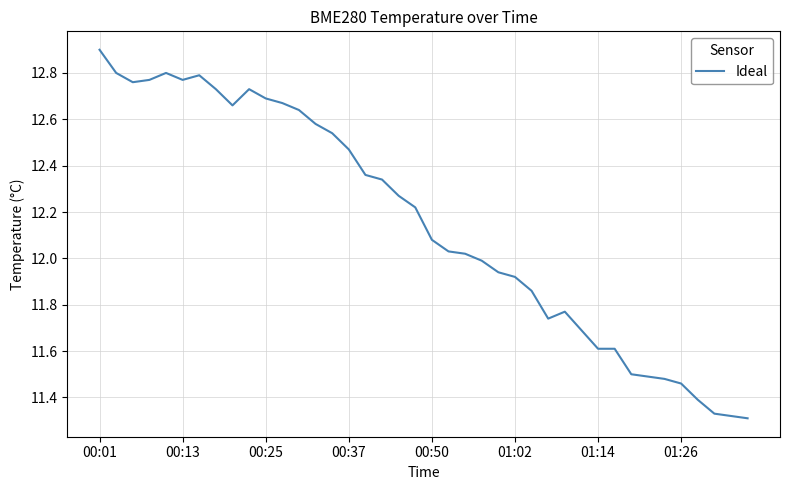

What is the maximum value shown in the chart?

12.9